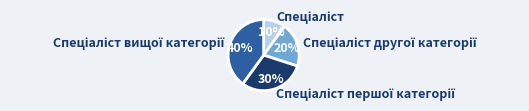

Does any single category account for the majority?

No